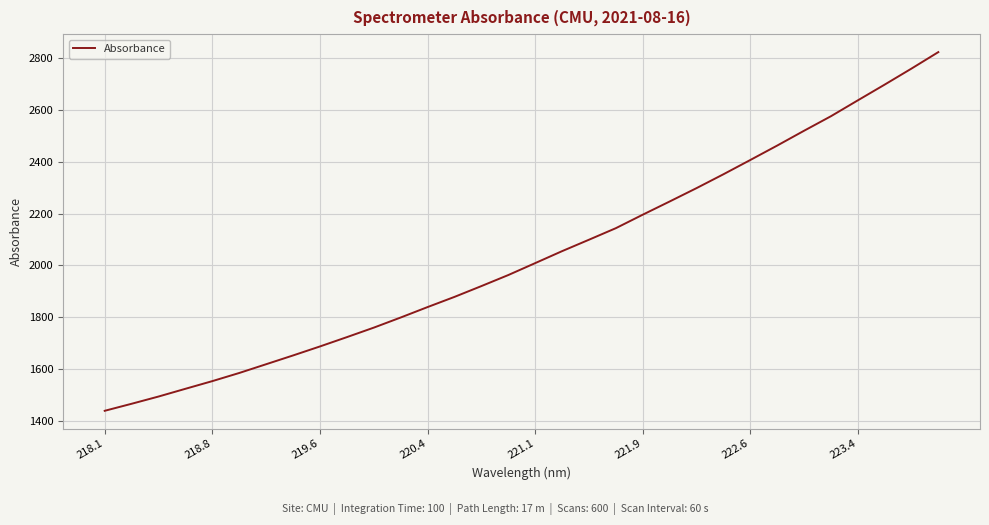

How many distinct data groups are displayed?

1